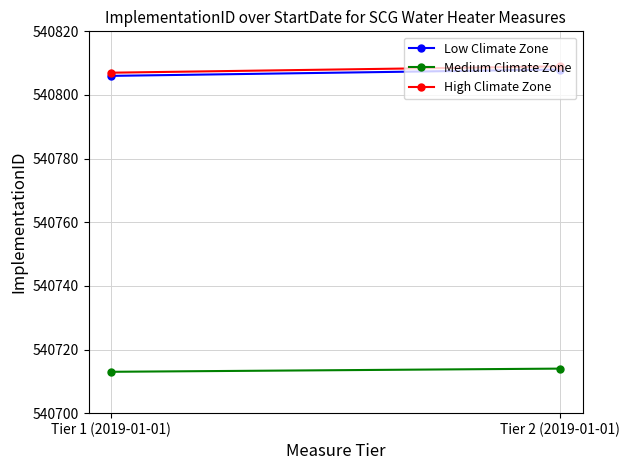

Is it true that Low Climate Zone equals 206271 at Tier 2 (2019-01-01)?

False